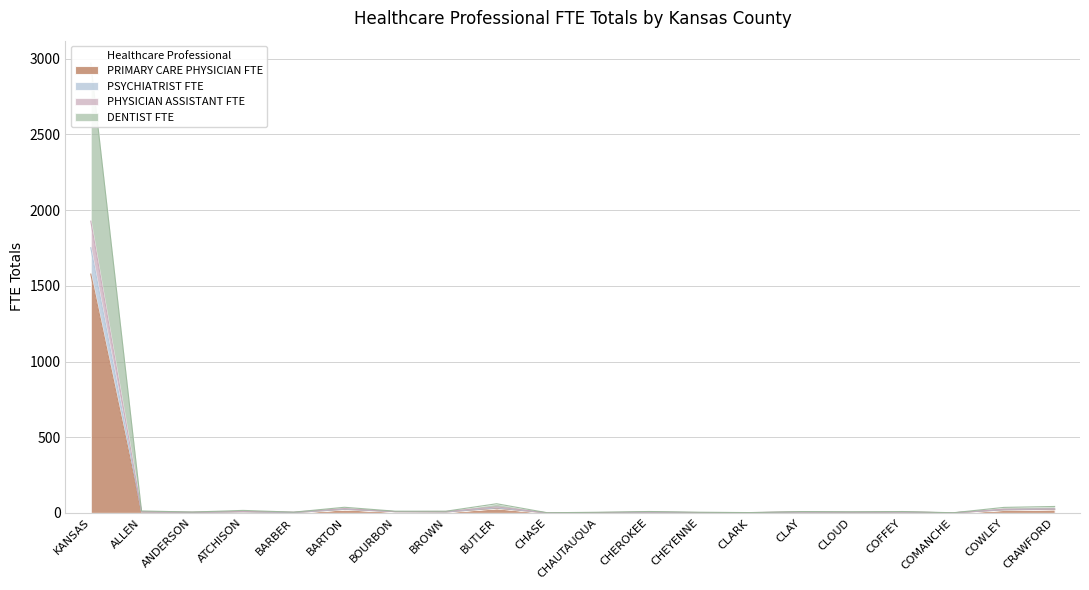

What is the maximum value for PRIMARY CARE PHYSICIAN FTE?

1577.6